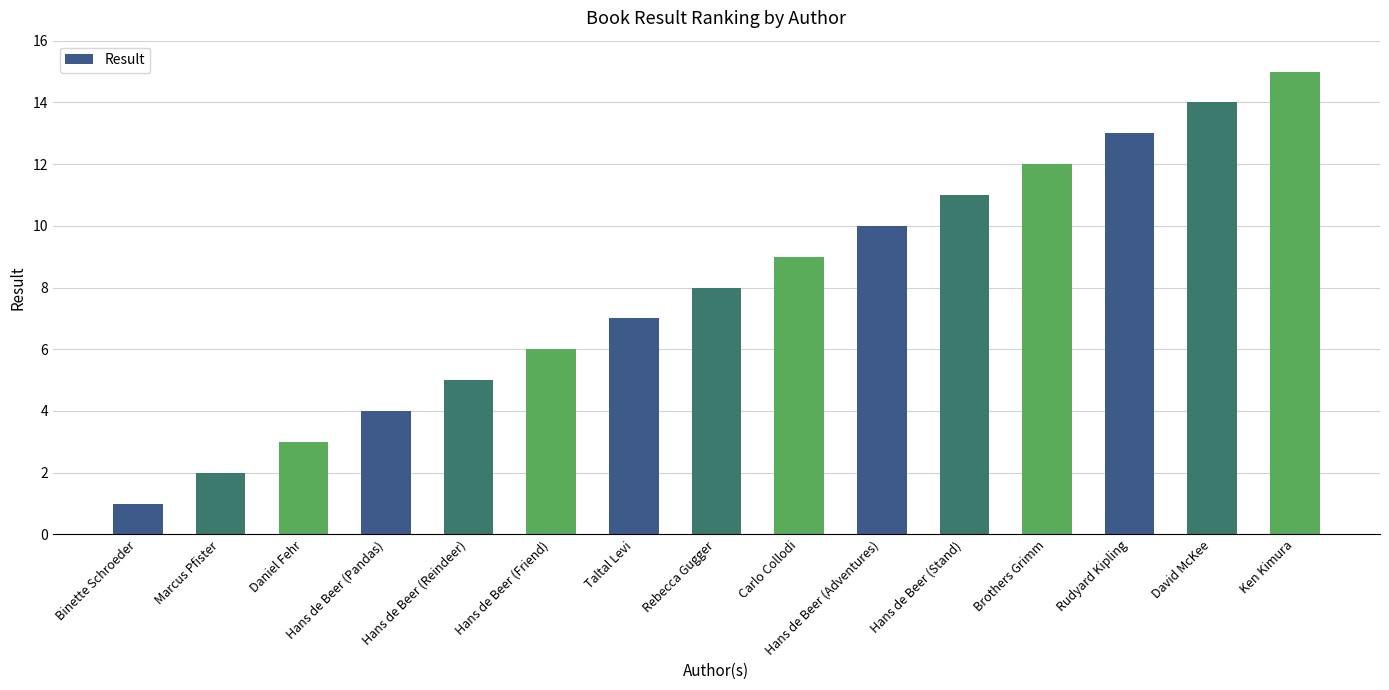

At which label is the value closest to 8?

Rebecca Gugger